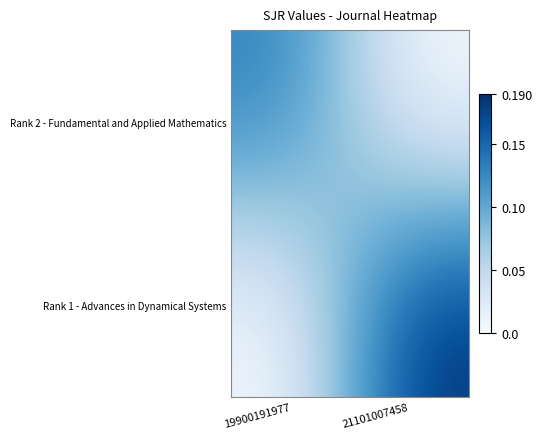

Reading left to right, transcribe all the data shown in this chart.

Rank 2 - Fundamental and Applied Mathematics: 19900191977=0.1	21101007458=0.0
Rank 1 - Advances in Dynamical Systems: 19900191977=0.0	21101007458=0.2